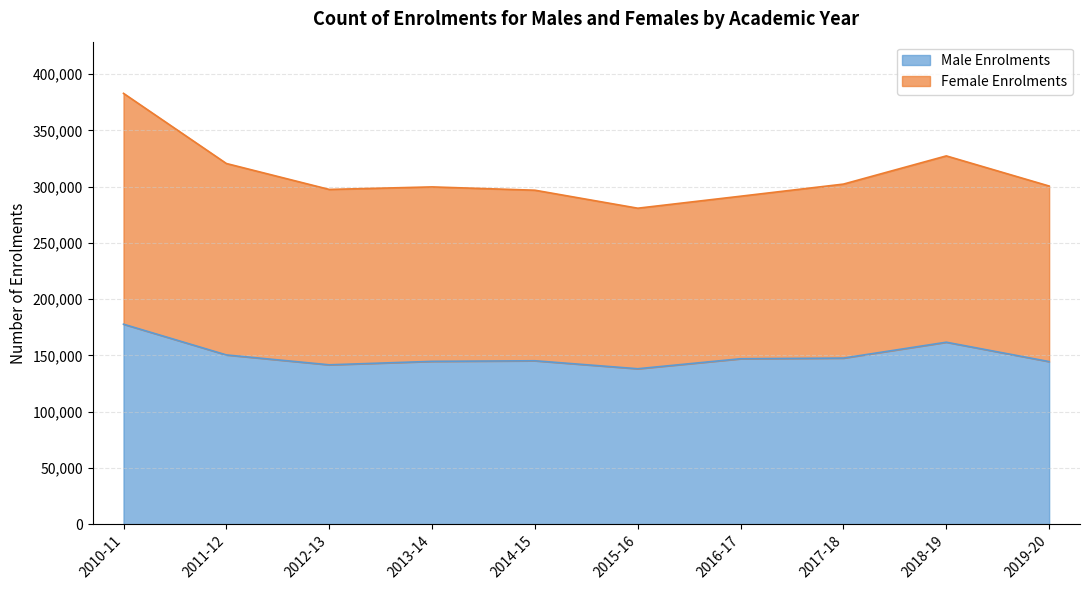

What is the total value across all series at 2016-17?

291558